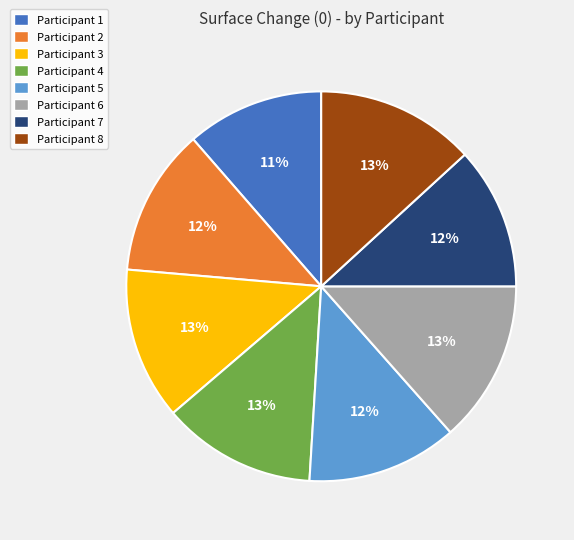

Is there any slice that represents more than half of the pie?

No